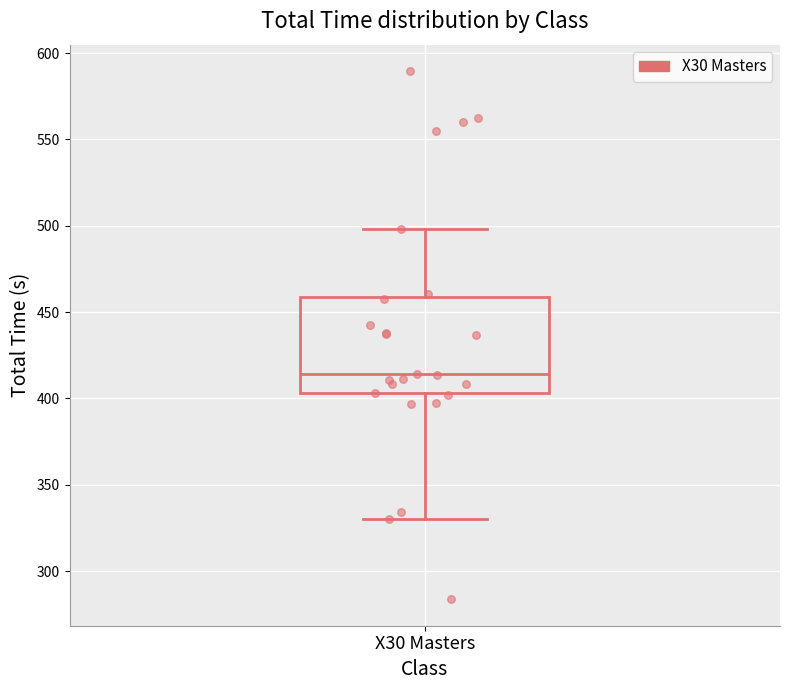

Transcribe this box plot: give where the median line is, the range the box spans, and where the two whiskers end, as read against the y-axis. The values are not printed on the chart, so give them approximately, as read against the axis.

median 415, box 405 to 460, whiskers 330 to 500